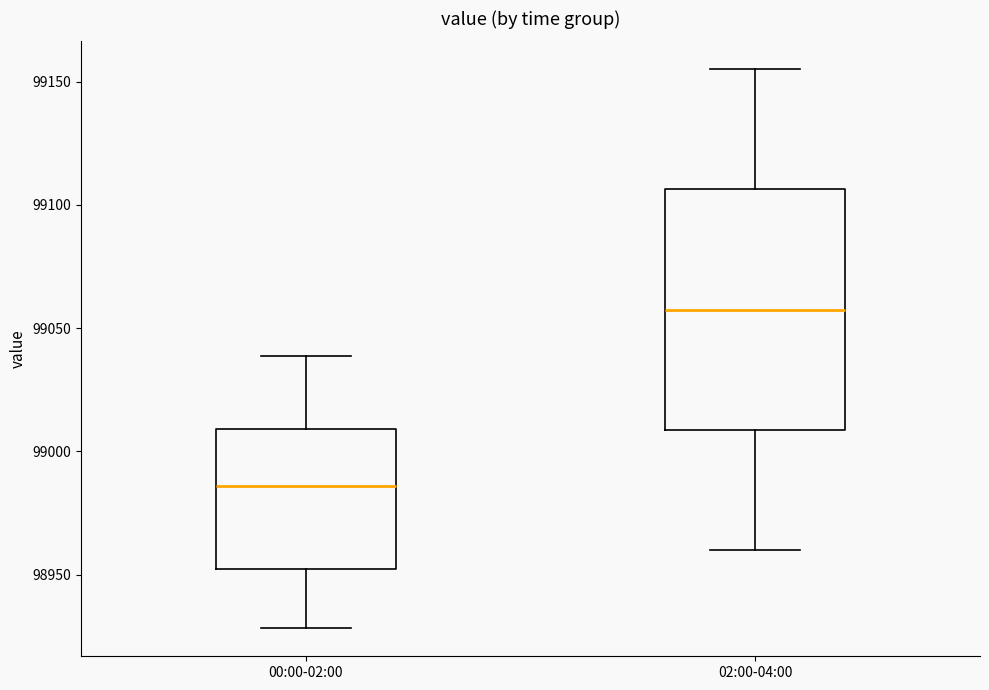

Which box's median line is the lowest?

00:00-02:00